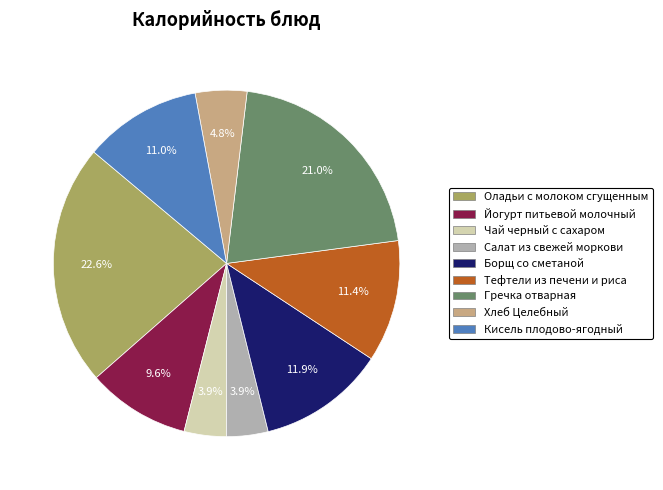

Is there any slice that represents more than half of the pie?

No